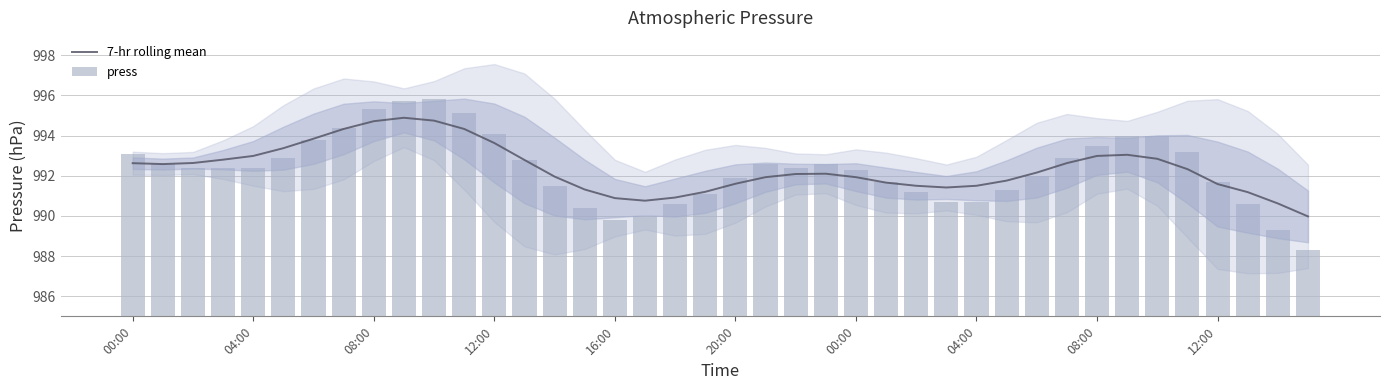

How many categories are shown in the chart?

40